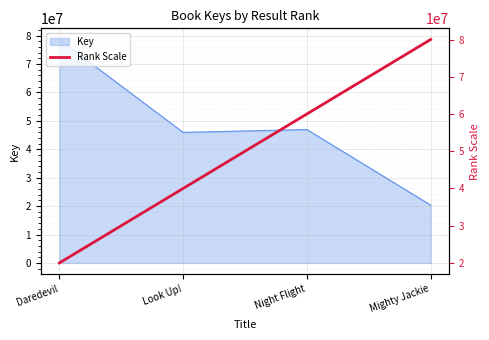

True or false: the data shows 40000000 at Look Up!.

True